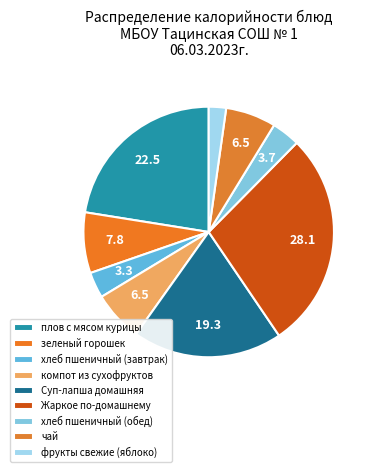

What is the ratio of the value at Жаркое по-домашнему to the value at компот из сухофруктов?

4.3